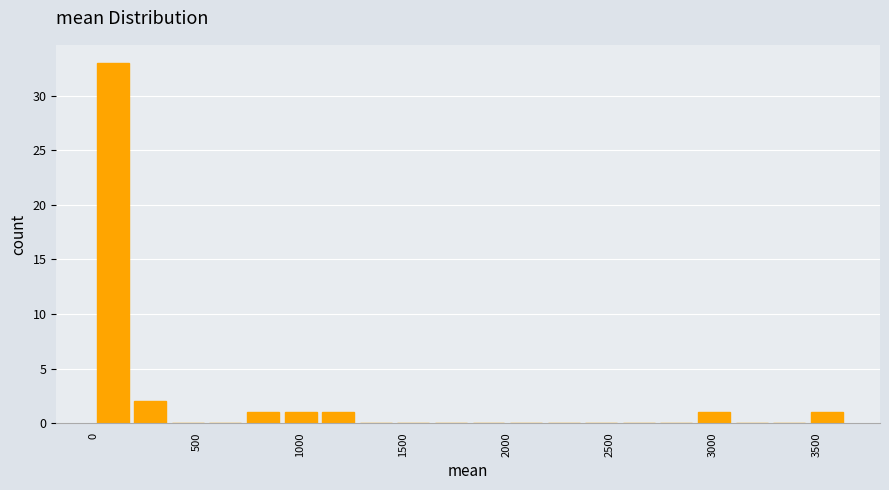

Read against the x-axis, roughly where is the centre of the tallest bar?

100